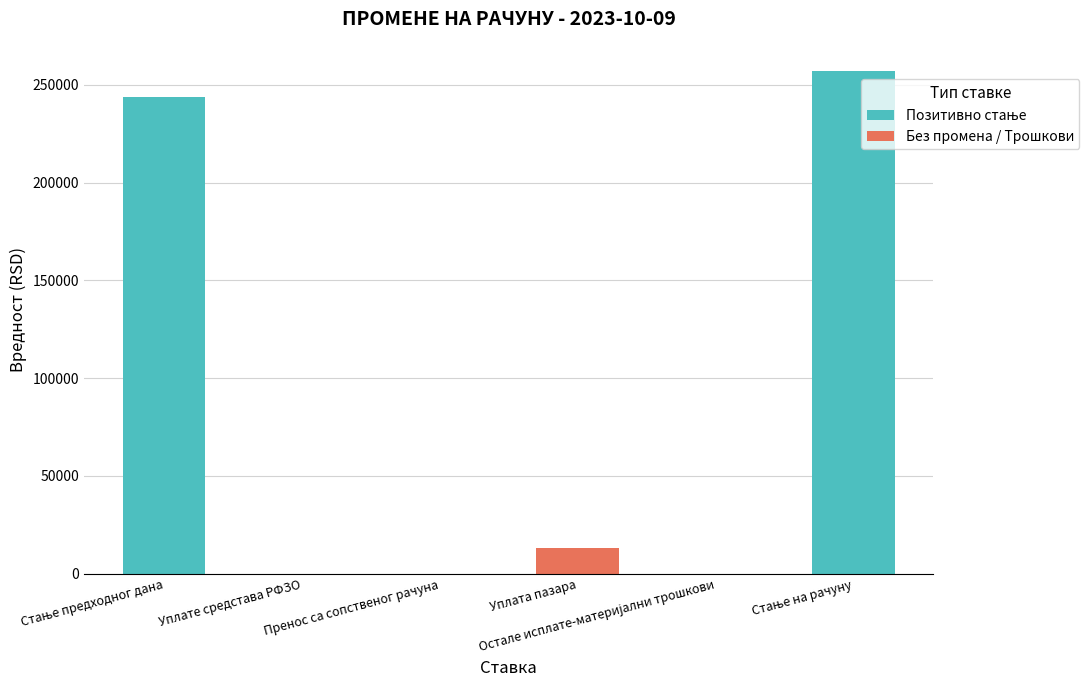

What is the sum of all values?

514096.4